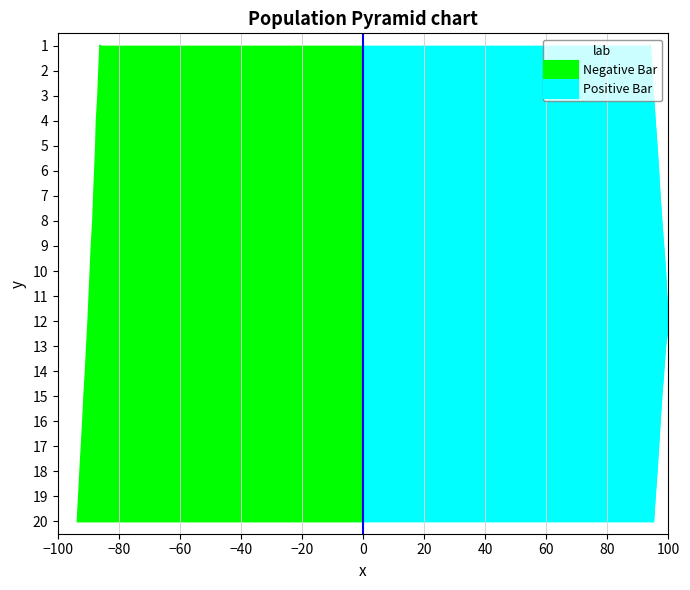

How many data points are less than 11?

10